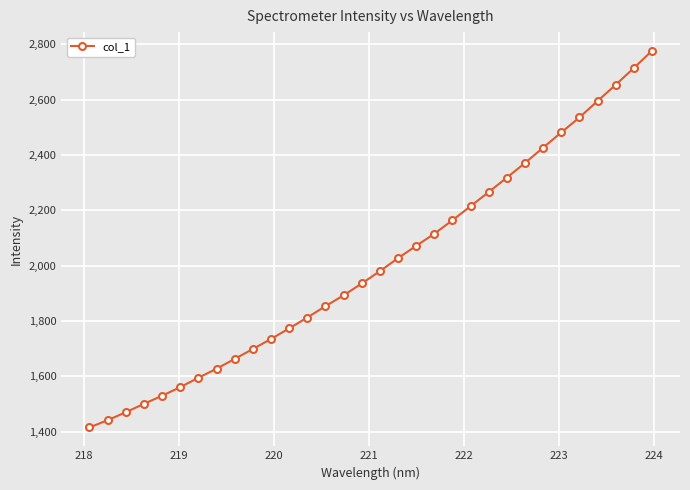

What is the difference between the maximum and minimum values?

1361.5